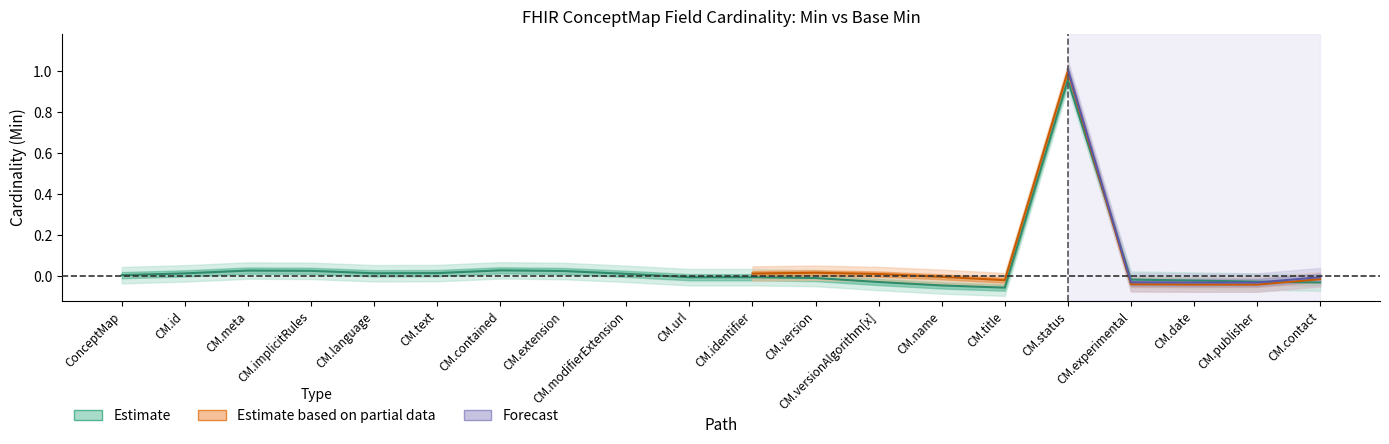

Between CM.text and CM.language, which is larger?

CM.text